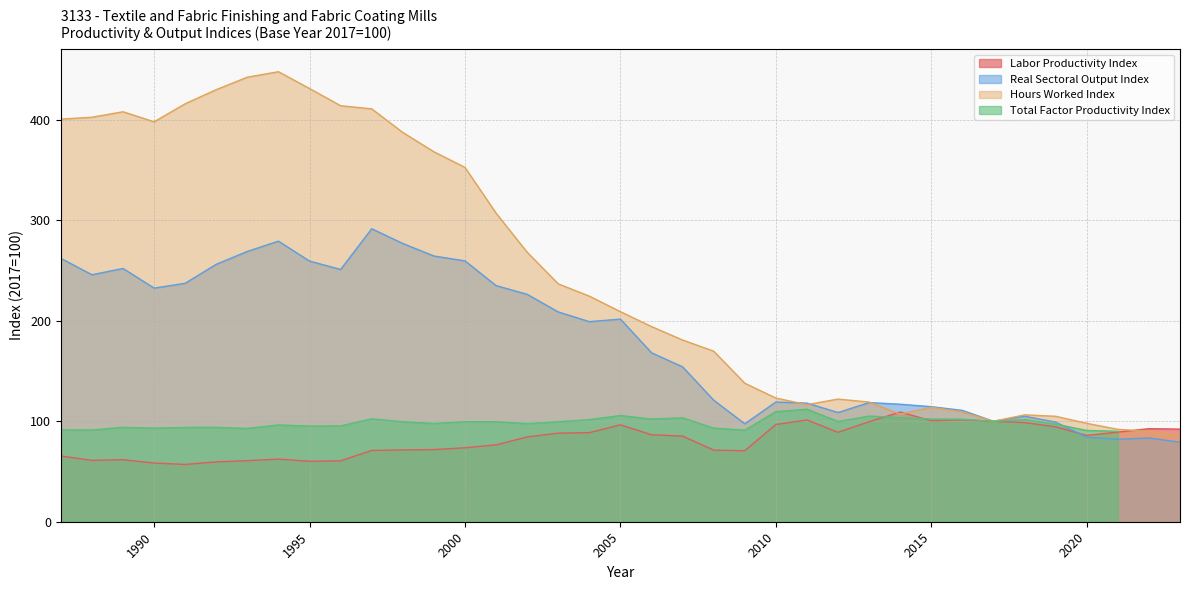

What is the approximate value of Real Sectoral Output Index at 1995?

259.4